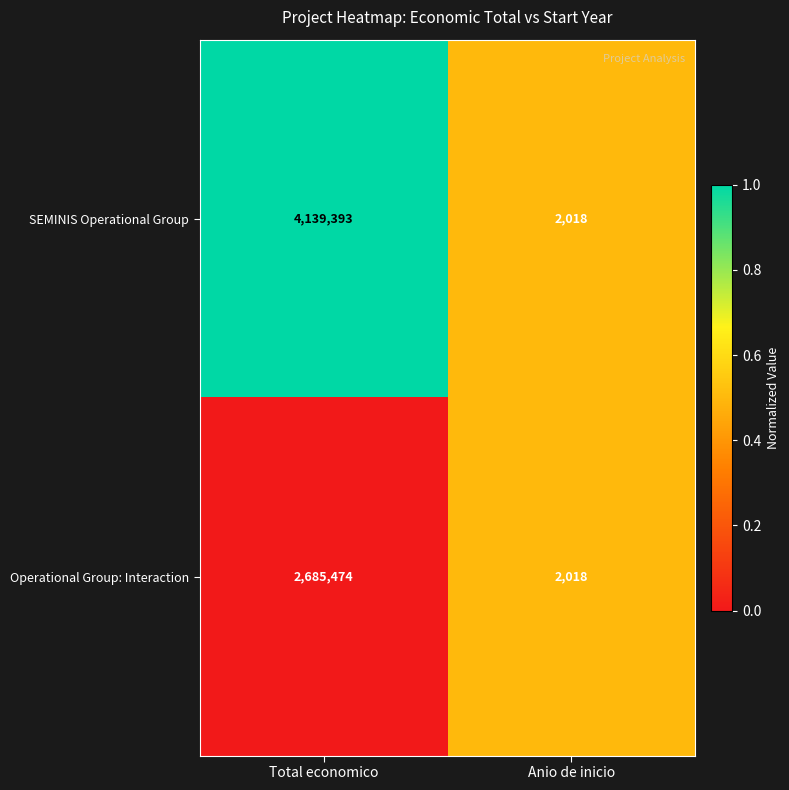

Count the number of data series in this chart.

2